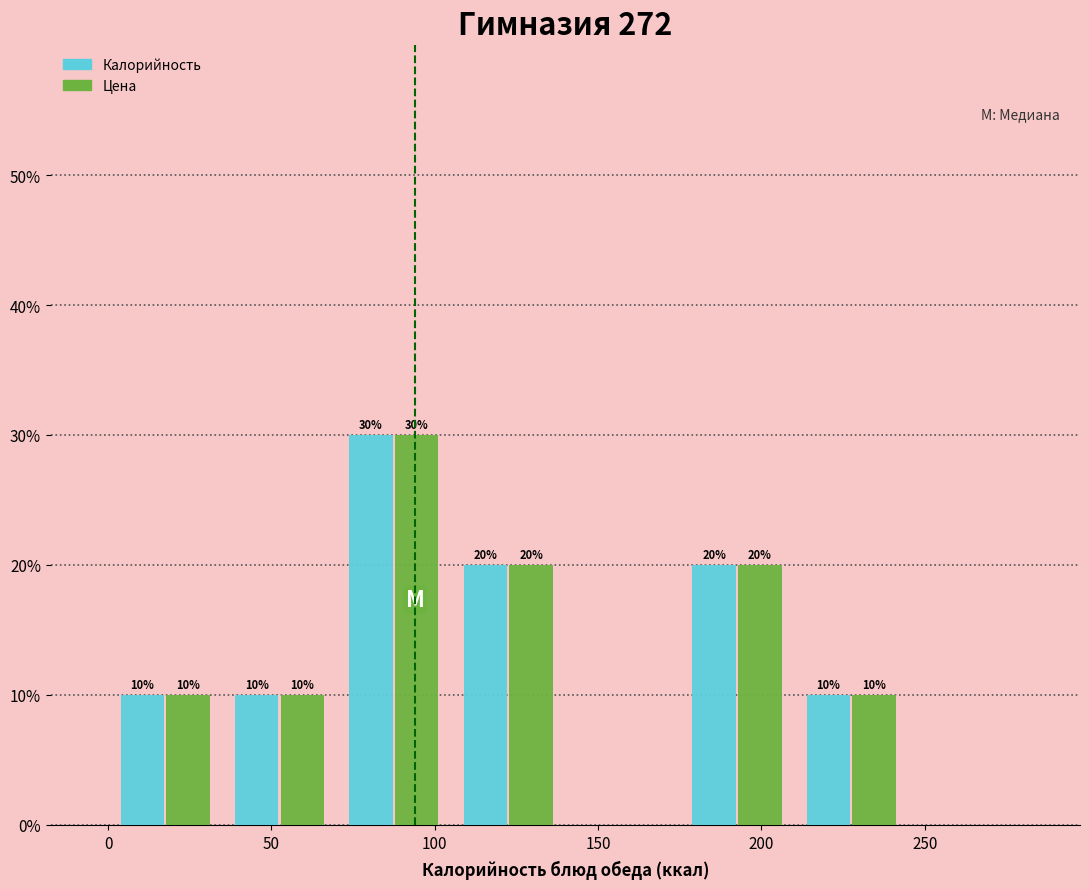

In the Цена series, which range on the x-axis has the tallest bar?

70 to 105